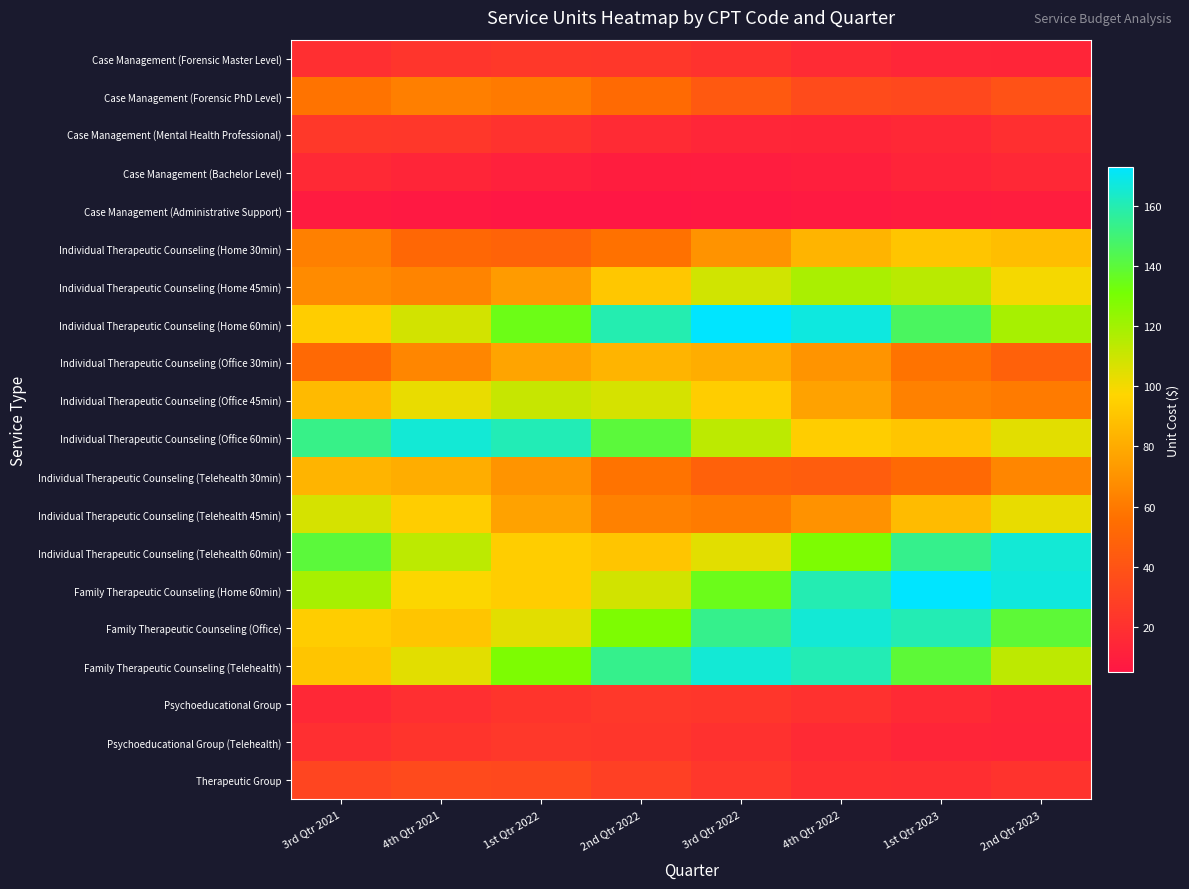

Reading left to right, extract all data points from this chart.

Case Management (Forensic Master Level): 3rd Qtr 2021=19.1	4th Qtr 2021=22.8	1st Qtr 2022=24.7	2nd Qtr 2022=24.0	3rd Qtr 2022=21.0	4th Qtr 2022=17.1	1st Qtr 2023=14.1	2nd Qtr 2023=13.4
Case Management (Forensic PhD Level): 3rd Qtr 2021=57.3	4th Qtr 2021=62.2	1st Qtr 2022=60.4	2nd Qtr 2022=52.8	3rd Qtr 2022=43.0	4th Qtr 2022=35.5	1st Qtr 2023=33.9	2nd Qtr 2023=38.9
Case Management (Mental Health Professional): 3rd Qtr 2021=24.7	4th Qtr 2021=24.0	1st Qtr 2022=21.0	2nd Qtr 2022=17.1	3rd Qtr 2022=14.1	4th Qtr 2022=13.4	1st Qtr 2023=15.5	2nd Qtr 2023=19.2
Case Management (Bachelor Level): 3rd Qtr 2021=15.8	4th Qtr 2021=13.8	1st Qtr 2022=11.2	2nd Qtr 2022=9.3	3rd Qtr 2022=8.8	4th Qtr 2022=10.2	1st Qtr 2023=12.6	2nd Qtr 2023=15.0
Case Management (Administrative Support): 3rd Qtr 2021=7.9	4th Qtr 2021=6.4	1st Qtr 2022=5.3	2nd Qtr 2022=5.0	3rd Qtr 2022=5.8	4th Qtr 2022=7.2	1st Qtr 2023=8.6	2nd Qtr 2023=9.3
Individual Therapeutic Counseling (Home 30min): 3rd Qtr 2021=62.5	4th Qtr 2021=51.6	1st Qtr 2022=49.3	2nd Qtr 2022=56.6	3rd Qtr 2022=70.2	4th Qtr 2022=83.6	1st Qtr 2023=90.6	2nd Qtr 2023=87.8
Individual Therapeutic Counseling (Home 45min): 3rd Qtr 2021=67.2	4th Qtr 2021=64.2	1st Qtr 2022=73.8	2nd Qtr 2022=91.5	3rd Qtr 2022=108.9	4th Qtr 2022=118.0	1st Qtr 2023=114.3	2nd Qtr 2023=99.7
Individual Therapeutic Counseling (Home 60min): 3rd Qtr 2021=94.0	4th Qtr 2021=108.0	1st Qtr 2022=133.9	2nd Qtr 2022=159.5	3rd Qtr 2022=172.8	4th Qtr 2022=167.4	1st Qtr 2023=146.0	2nd Qtr 2023=118.6
Individual Therapeutic Counseling (Office 30min): 3rd Qtr 2021=52.3	4th Qtr 2021=64.8	1st Qtr 2022=77.2	2nd Qtr 2022=83.6	3rd Qtr 2022=81.0	4th Qtr 2022=70.7	1st Qtr 2023=57.4	2nd Qtr 2023=47.5
Individual Therapeutic Counseling (Office 45min): 3rd Qtr 2021=86.0	4th Qtr 2021=102.5	1st Qtr 2022=111.0	2nd Qtr 2022=107.6	3rd Qtr 2022=93.8	4th Qtr 2022=76.2	1st Qtr 2023=63.0	2nd Qtr 2023=60.5
Individual Therapeutic Counseling (Office 60min): 3rd Qtr 2021=153.1	4th Qtr 2021=165.8	1st Qtr 2022=160.7	2nd Qtr 2022=140.1	3rd Qtr 2022=113.8	4th Qtr 2022=94.1	1st Qtr 2023=90.3	2nd Qtr 2023=104.2
Individual Therapeutic Counseling (Telehealth 30min): 3rd Qtr 2021=83.6	4th Qtr 2021=81.0	1st Qtr 2022=70.7	2nd Qtr 2022=57.4	3rd Qtr 2022=47.5	4th Qtr 2022=45.5	1st Qtr 2023=52.5	2nd Qtr 2023=65.1
Individual Therapeutic Counseling (Telehealth 45min): 3rd Qtr 2021=107.6	4th Qtr 2021=93.8	1st Qtr 2022=76.2	2nd Qtr 2022=63.0	3rd Qtr 2022=60.5	4th Qtr 2022=69.7	1st Qtr 2023=86.5	2nd Qtr 2023=102.8
Individual Therapeutic Counseling (Telehealth 60min): 3rd Qtr 2021=140.1	4th Qtr 2021=113.8	1st Qtr 2022=94.1	2nd Qtr 2022=90.3	3rd Qtr 2022=104.2	4th Qtr 2022=129.2	1st Qtr 2023=153.6	2nd Qtr 2023=165.9
Family Therapeutic Counseling (Home 60min): 3rd Qtr 2021=118.6	4th Qtr 2021=98.1	1st Qtr 2022=94.1	2nd Qtr 2022=108.5	3rd Qtr 2022=134.6	4th Qtr 2022=160.0	1st Qtr 2023=172.9	2nd Qtr 2023=167.1
Family Therapeutic Counseling (Office): 3rd Qtr 2021=94.1	4th Qtr 2021=90.3	1st Qtr 2022=104.2	2nd Qtr 2022=129.2	3rd Qtr 2022=153.6	4th Qtr 2022=165.9	1st Qtr 2023=160.3	2nd Qtr 2023=139.5
Family Therapeutic Counseling (Telehealth): 3rd Qtr 2021=90.3	4th Qtr 2021=104.2	1st Qtr 2022=129.2	2nd Qtr 2022=153.6	3rd Qtr 2022=165.9	4th Qtr 2022=160.3	1st Qtr 2023=139.5	2nd Qtr 2023=113.2
Psychoeducational Group: 3rd Qtr 2021=15.2	4th Qtr 2021=18.8	1st Qtr 2022=22.4	2nd Qtr 2022=24.2	3rd Qtr 2022=23.4	4th Qtr 2022=20.3	1st Qtr 2023=16.5	2nd Qtr 2023=13.7
Psychoeducational Group (Telehealth): 3rd Qtr 2021=18.8	4th Qtr 2021=22.4	1st Qtr 2022=24.2	2nd Qtr 2022=23.4	3rd Qtr 2022=20.3	4th Qtr 2022=16.5	1st Qtr 2023=13.7	2nd Qtr 2023=13.2
Therapeutic Group: 3rd Qtr 2021=31.8	4th Qtr 2021=34.4	1st Qtr 2022=33.2	2nd Qtr 2022=28.9	3rd Qtr 2022=23.5	4th Qtr 2022=19.4	1st Qtr 2023=18.8	2nd Qtr 2023=21.7